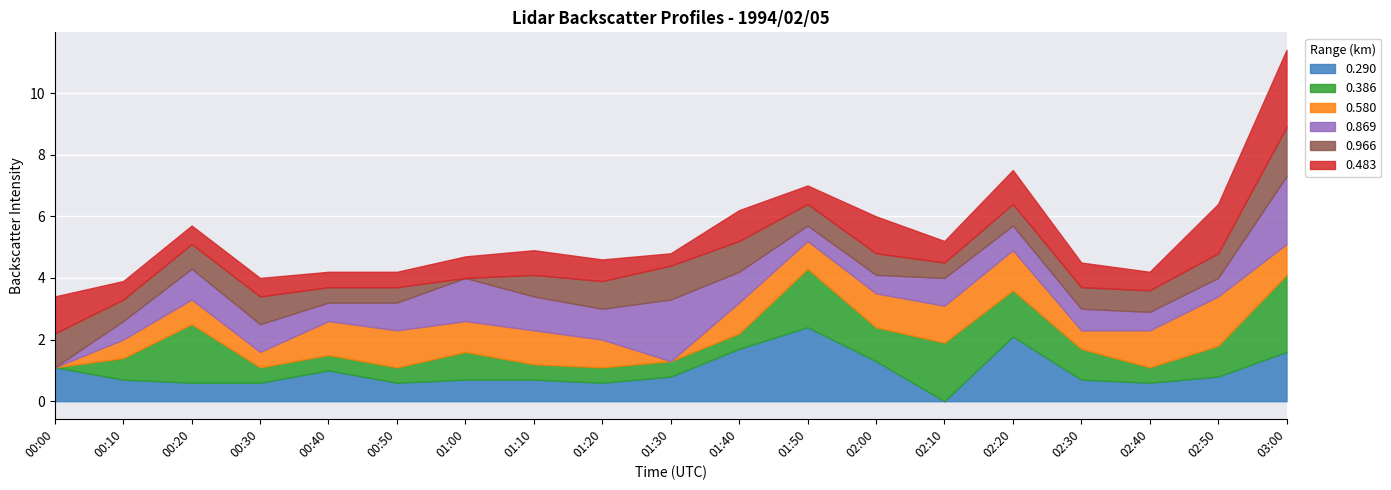

What is the sum of the 0.869 values at 02:30 and 02:40?

1.3